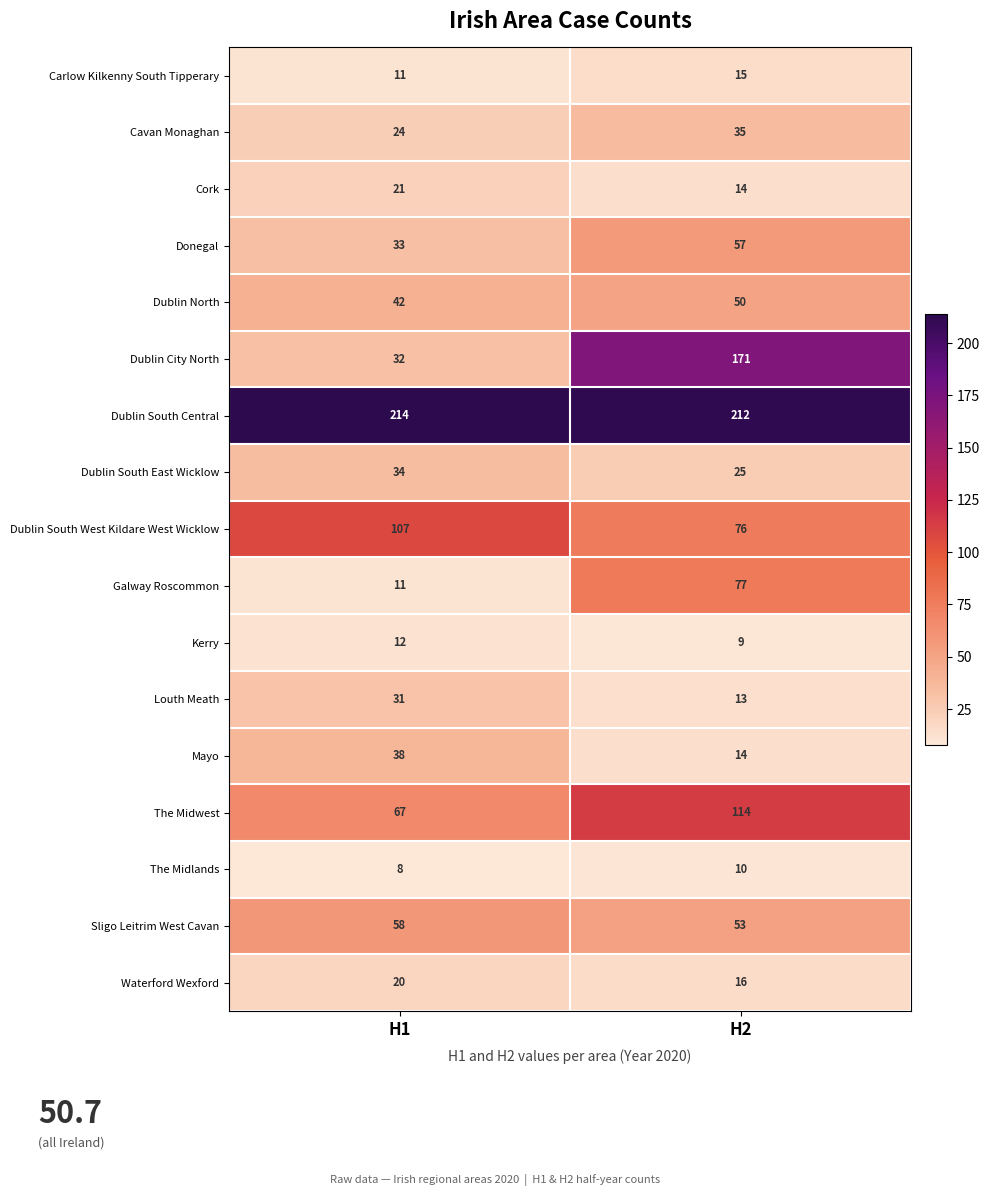

Where is Galway Roscommon nearest to the value 44?

H1